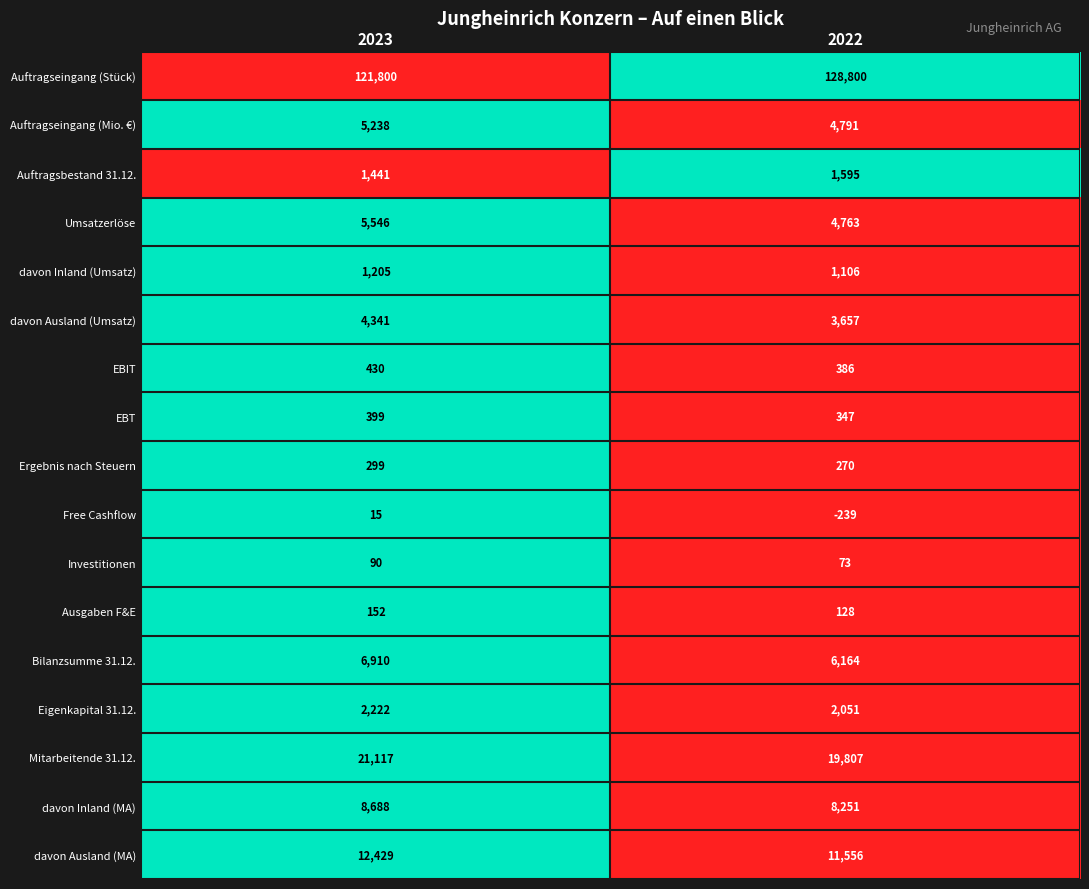

Is it true that Auftragsbestand 31.12. equals 2690 at 2022?

False